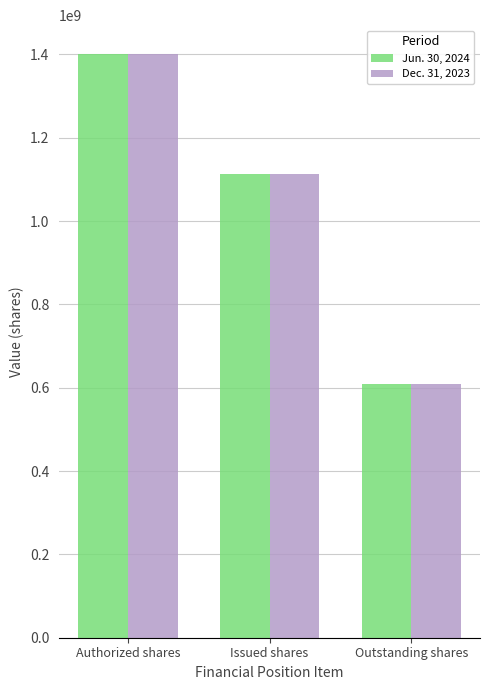

How many bars are there in total?

6